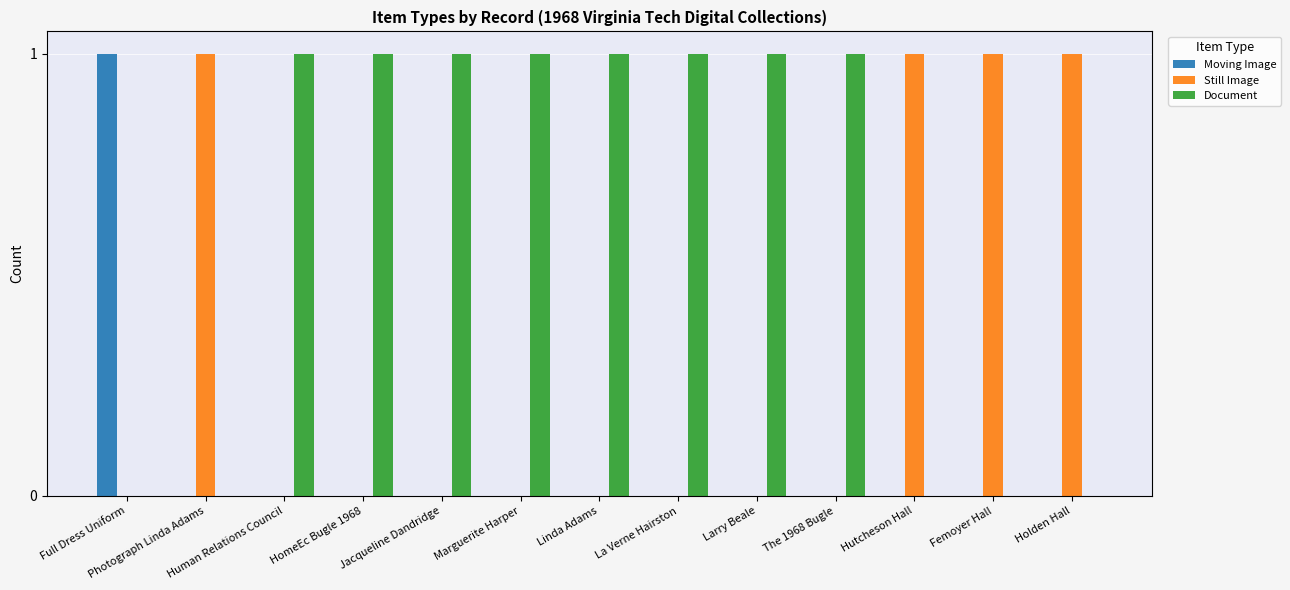

Is the value of Moving Image at Photograph Linda Adams greater than the value of Still Image at Hutcheson Hall?

No